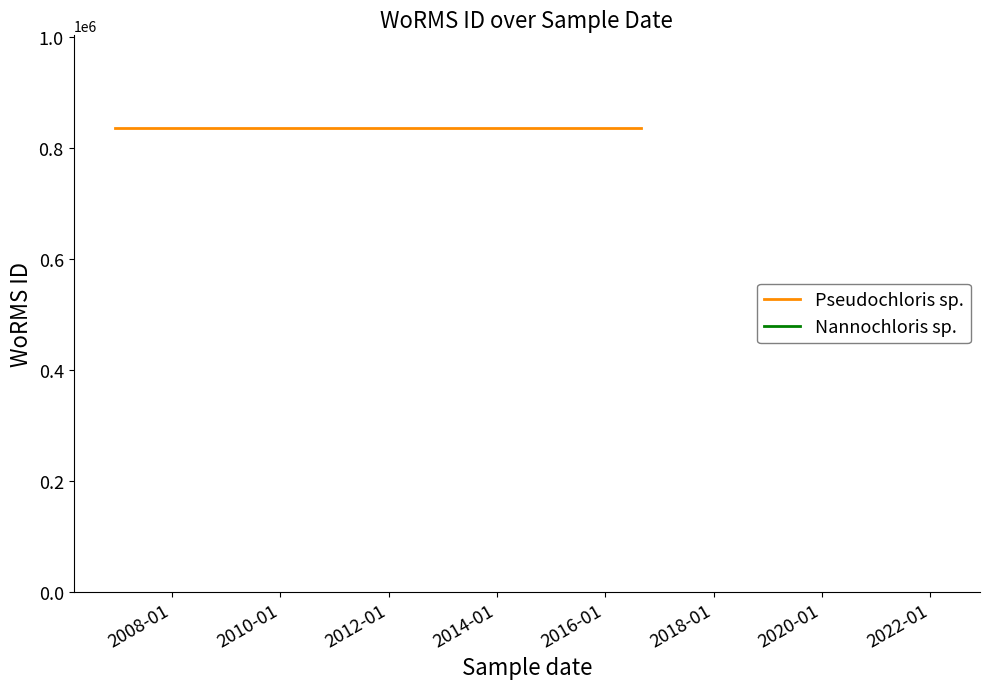

What are all the series names shown in the legend?

Pseudochloris sp., Nannochloris sp.